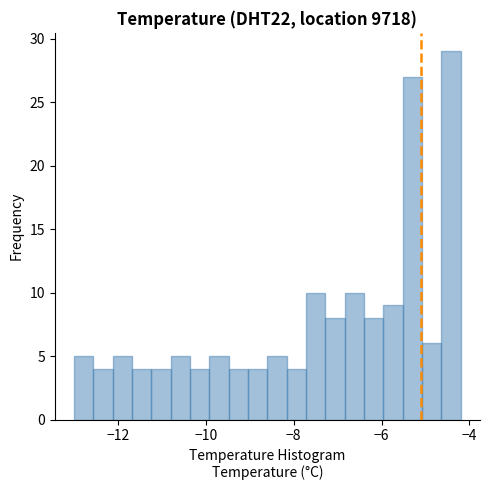

Read against the x-axis, roughly where is the centre of the tallest bar?

-4.4